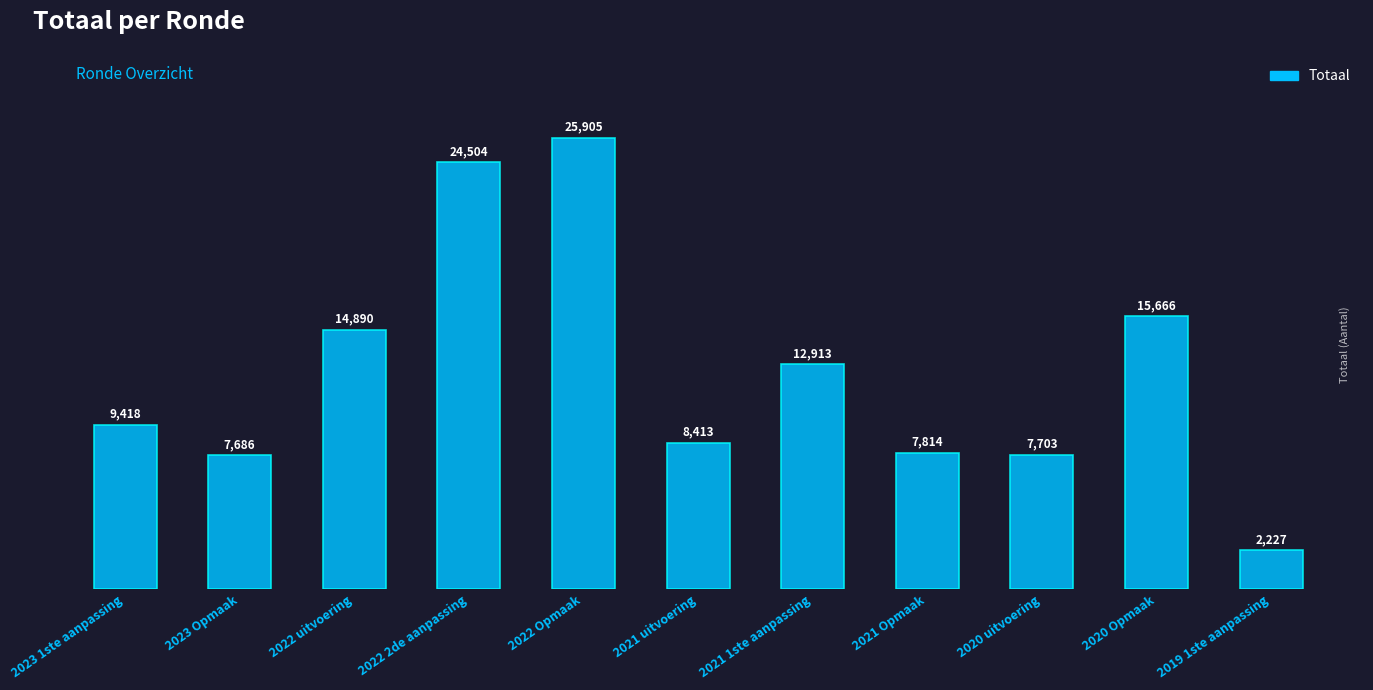

Which label corresponds to the smallest value in the chart?

2019 1ste aanpassing